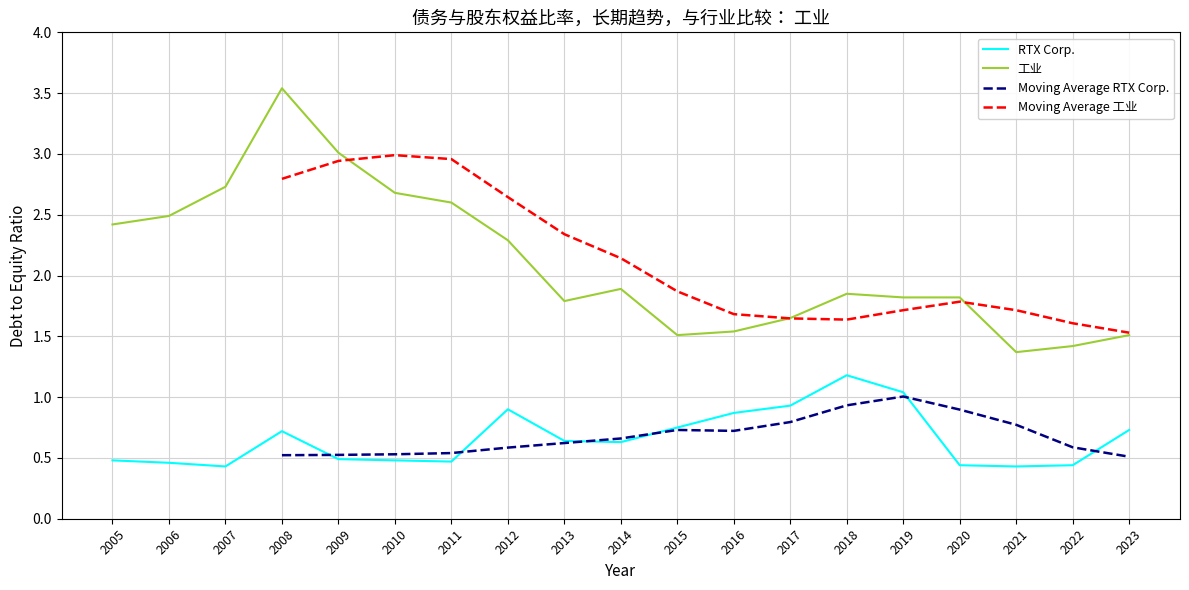

What is the total value across all series at 2007?

3.2